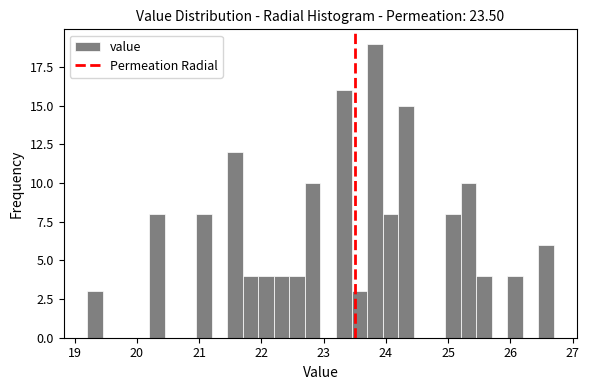

Around what value on the x-axis is the tallest bar? Give the approximate position of its centre, as read against the axis.

23.8